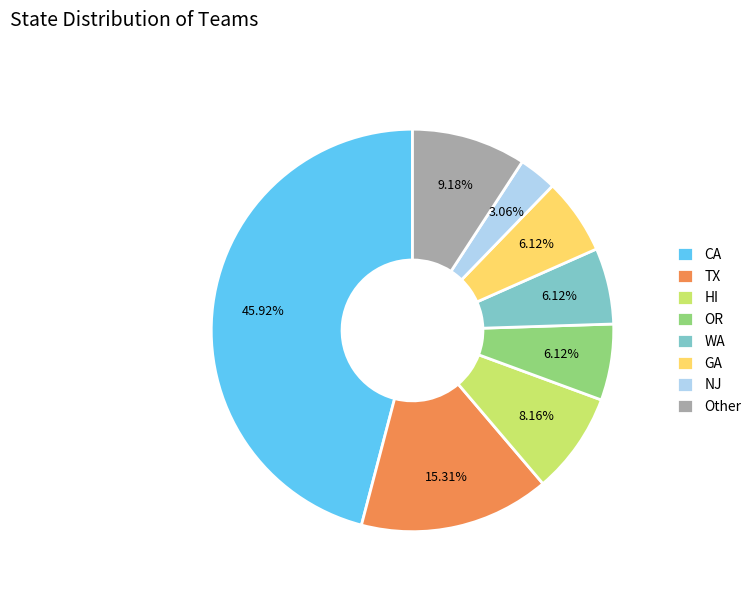

Does NJ represent more than half of the total?

No